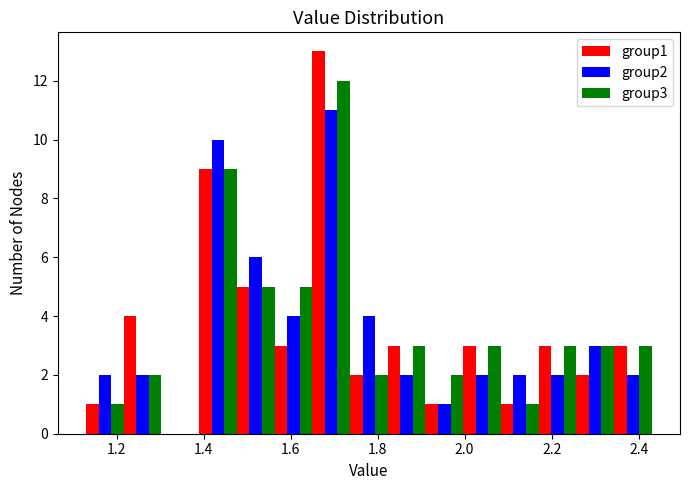

What is the height of the group1 bar covering 1.14 to 1.22 on the x-axis? Neither the bar edges nor the heights are printed on the chart, so give them approximately, as read against the axes.

1